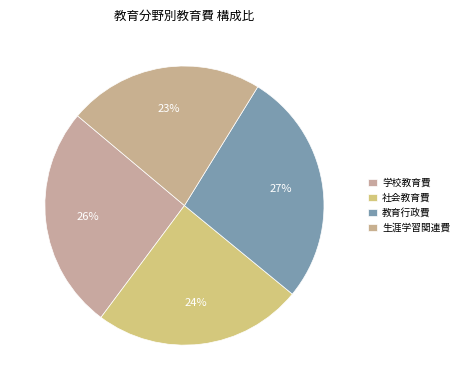

How many segments does this pie chart have?

4